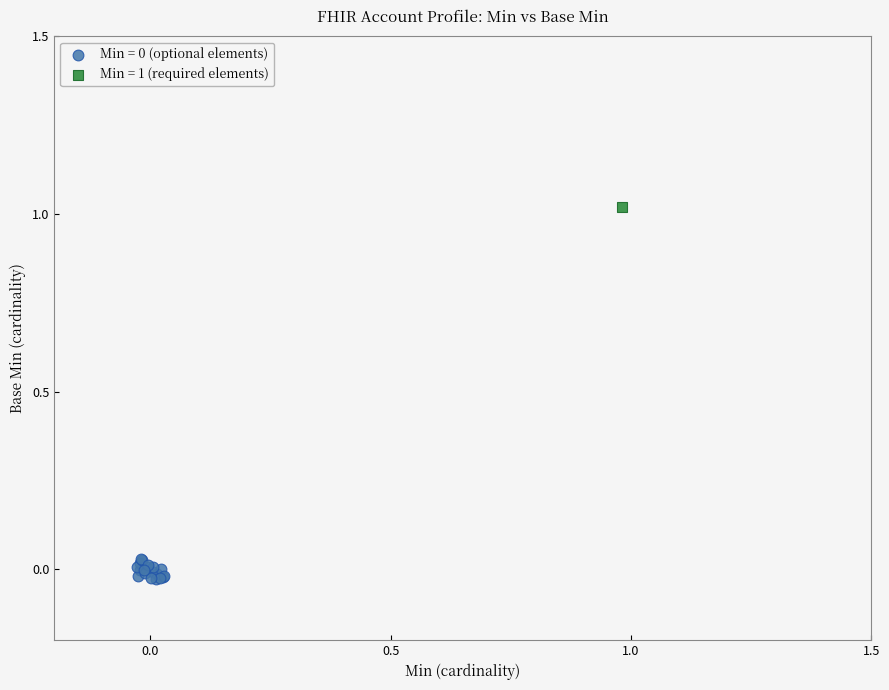

Which series reaches the maximum Y coordinate?

Min = 1 (required elements)